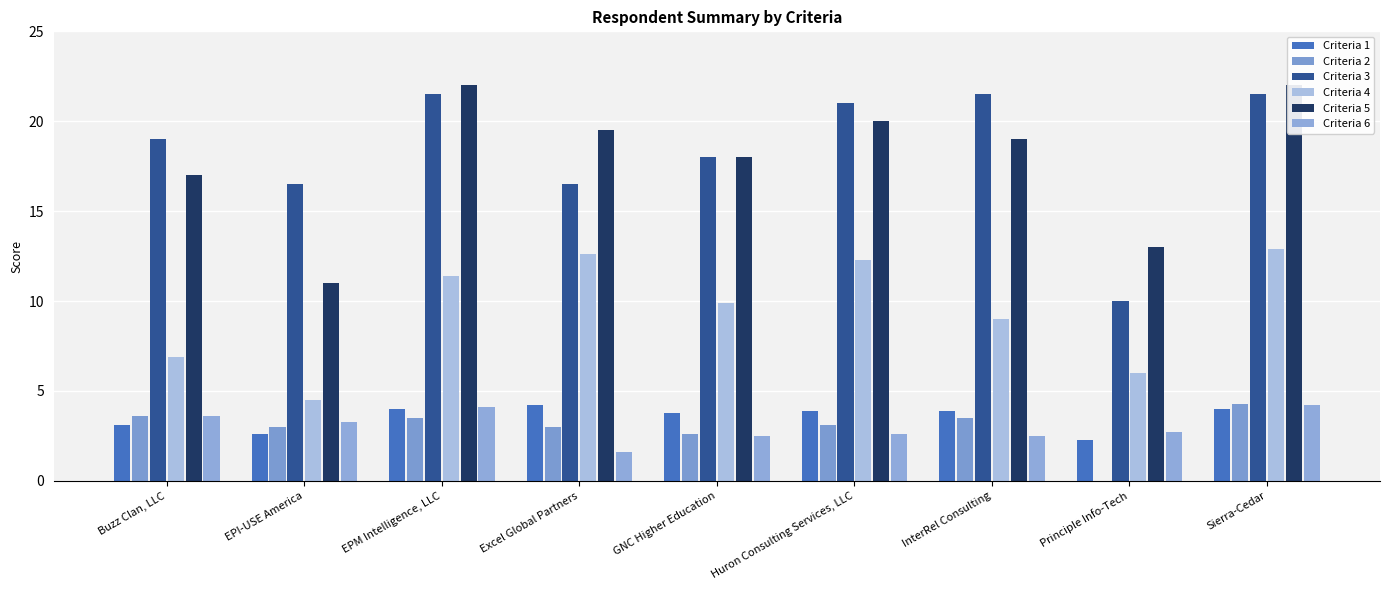

Which label corresponds to the largest value in the chart?

EPM Intelligence, LLC